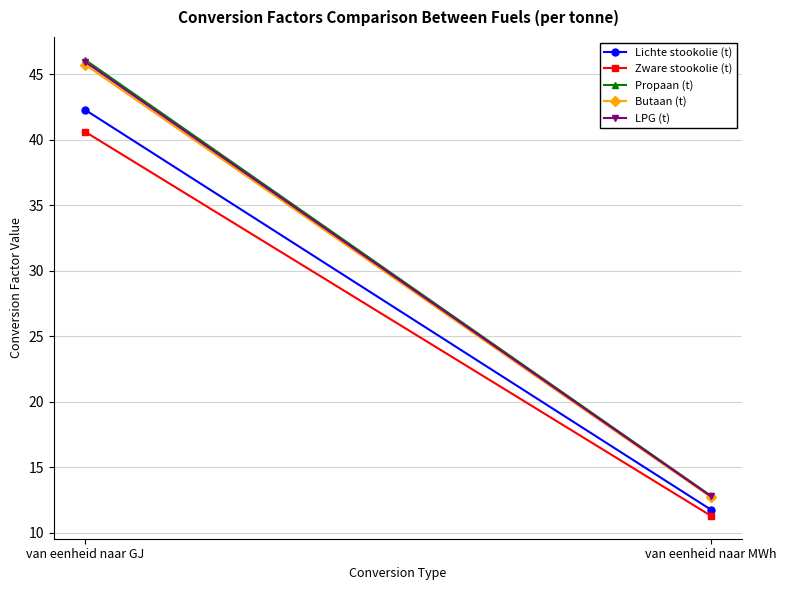

Where is Lichte stookolie (t) nearest to the value 27?

van eenheid naar MWh